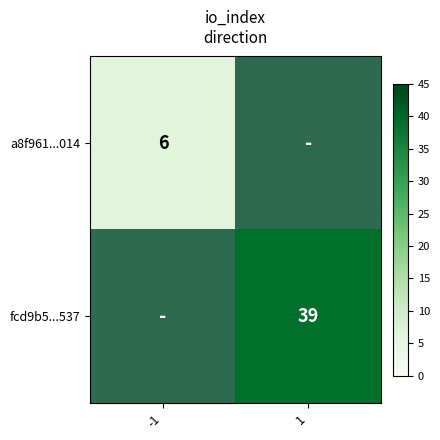

The a8f961...014 series shows 6 at -1. True or false?

True